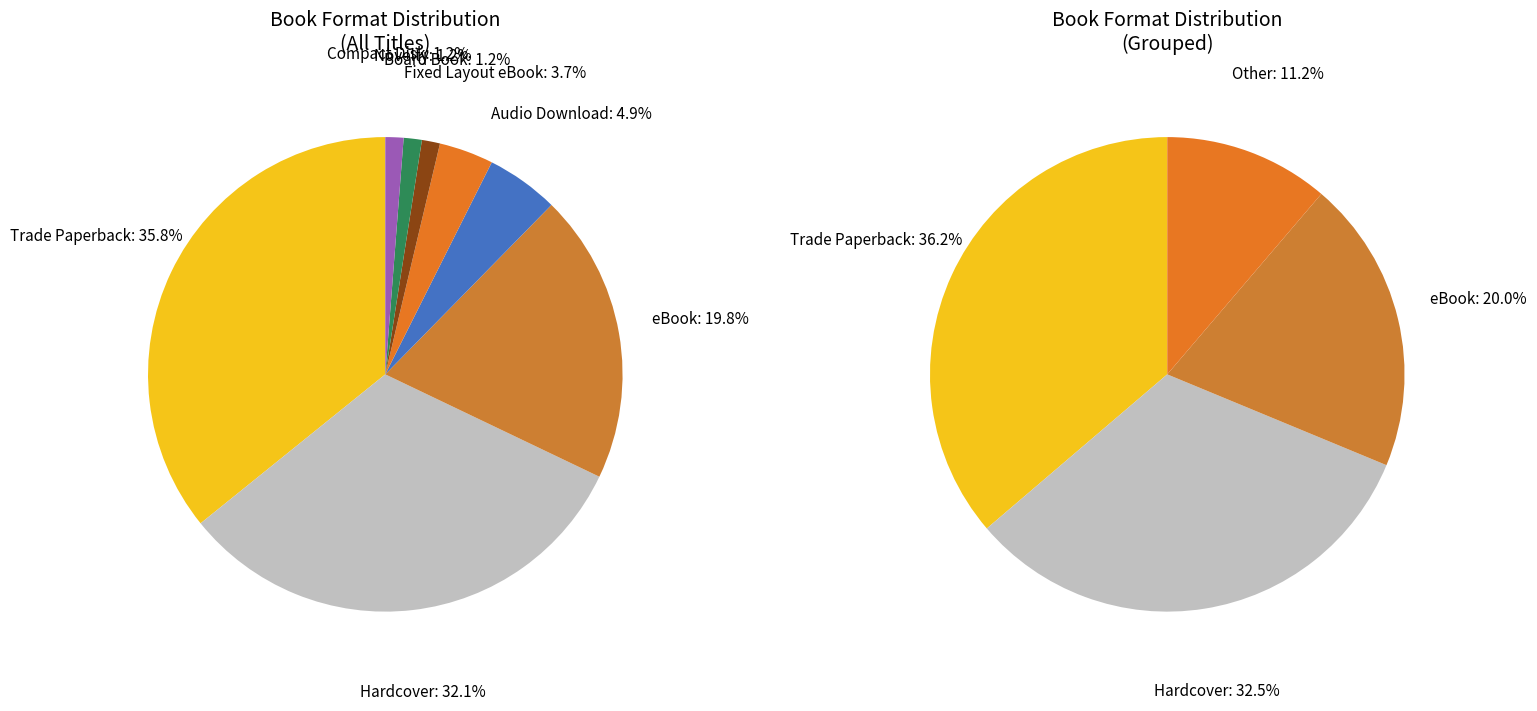

How many slices are in this pie chart?

8